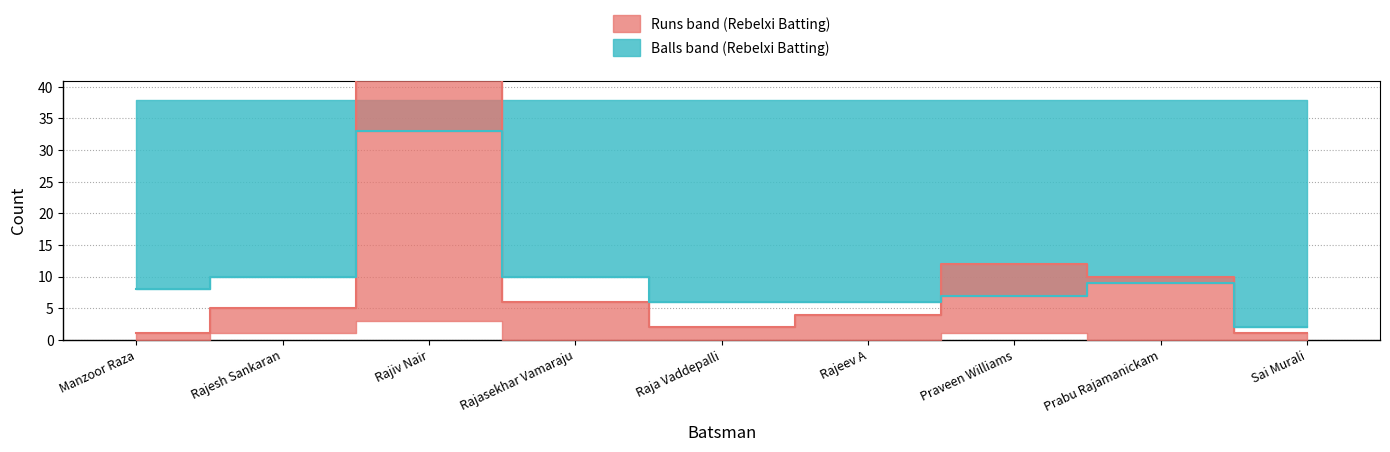

What is the label of the 8th point from the left?

Prabu Rajamanickam